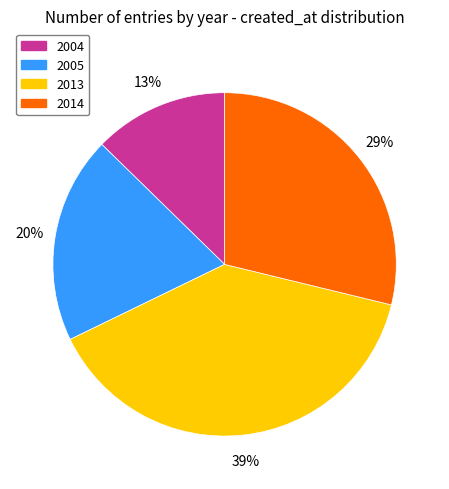

How many slices are in this pie chart?

4